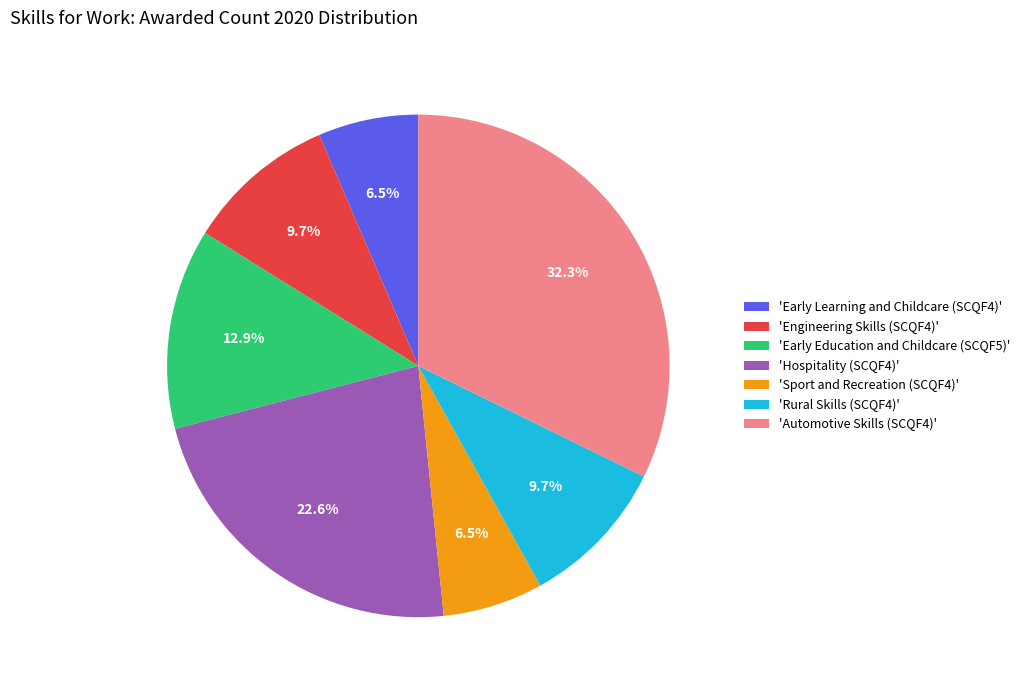

Approximately how many times larger is the value at 'Early Education and Childcare (SCQF5)' compared to 'Rural Skills (SCQF4)'?

1.3